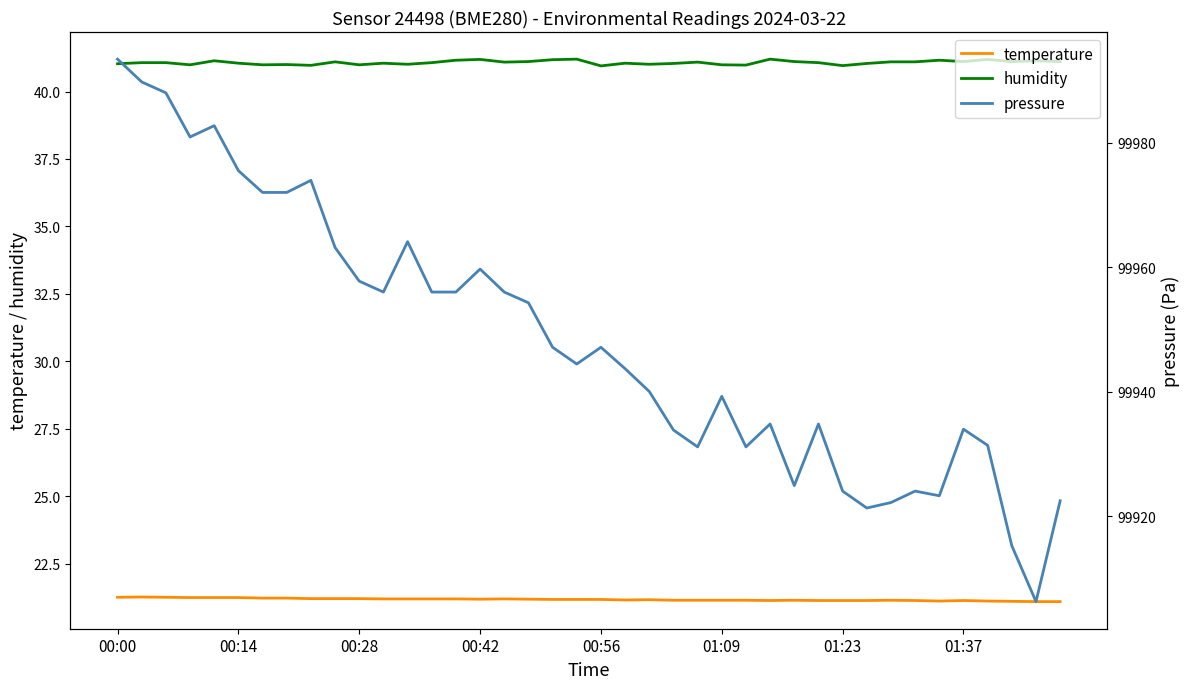

How many lines are shown in the chart?

3